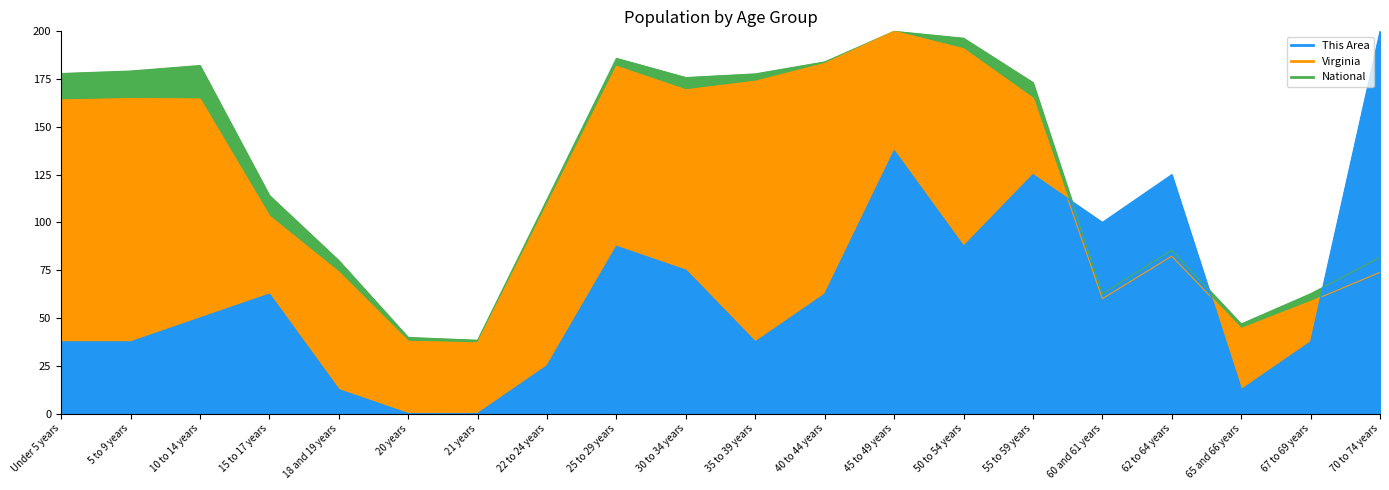

Between 18 and 19 years and 70 to 74 years, which series saw the biggest shift?

This Area